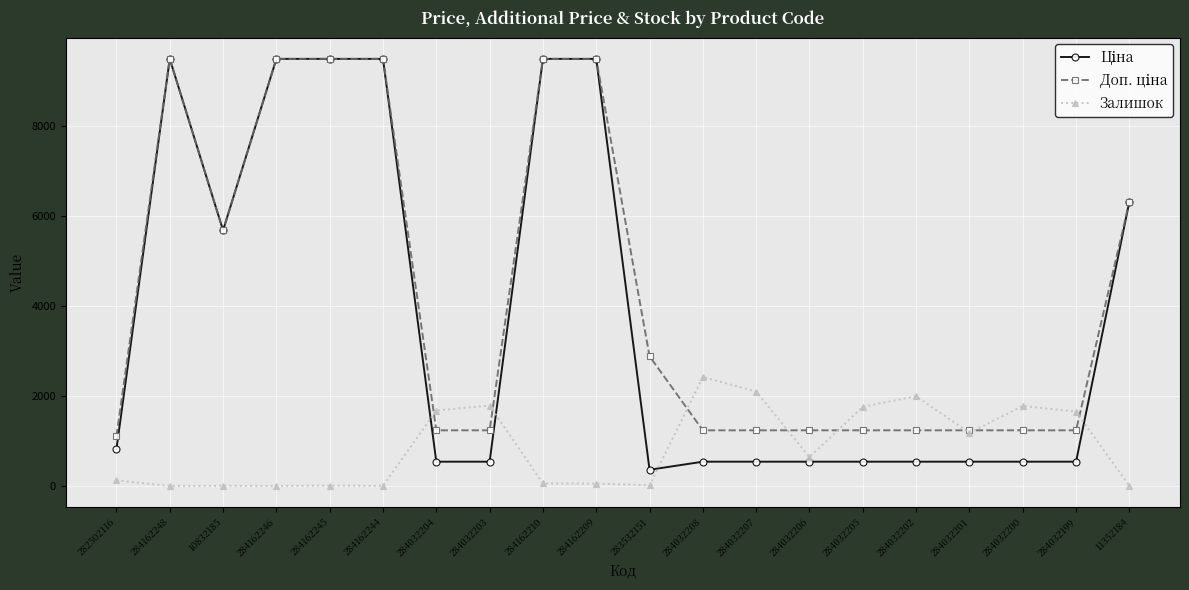

Is it true that Залишок equals 2.0 at 284162244?

True